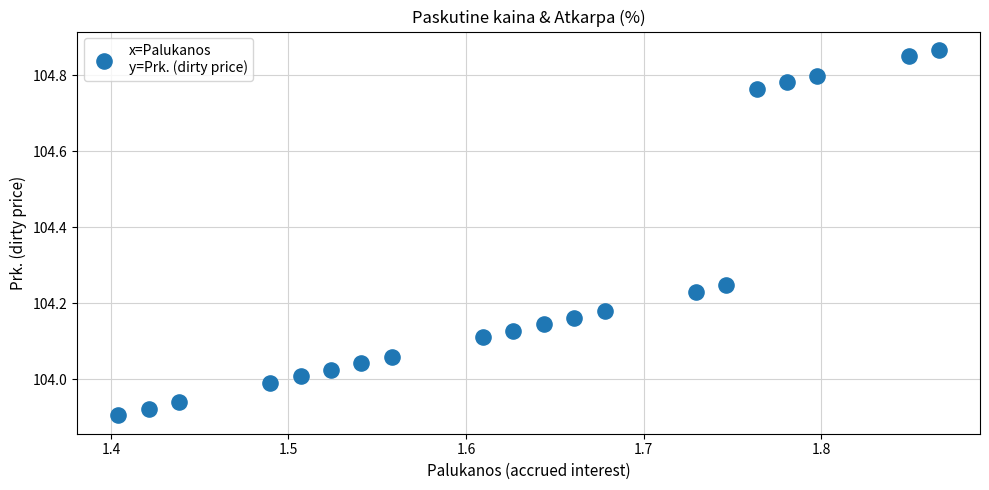

What is the range of X values (max minus min)?

0.5